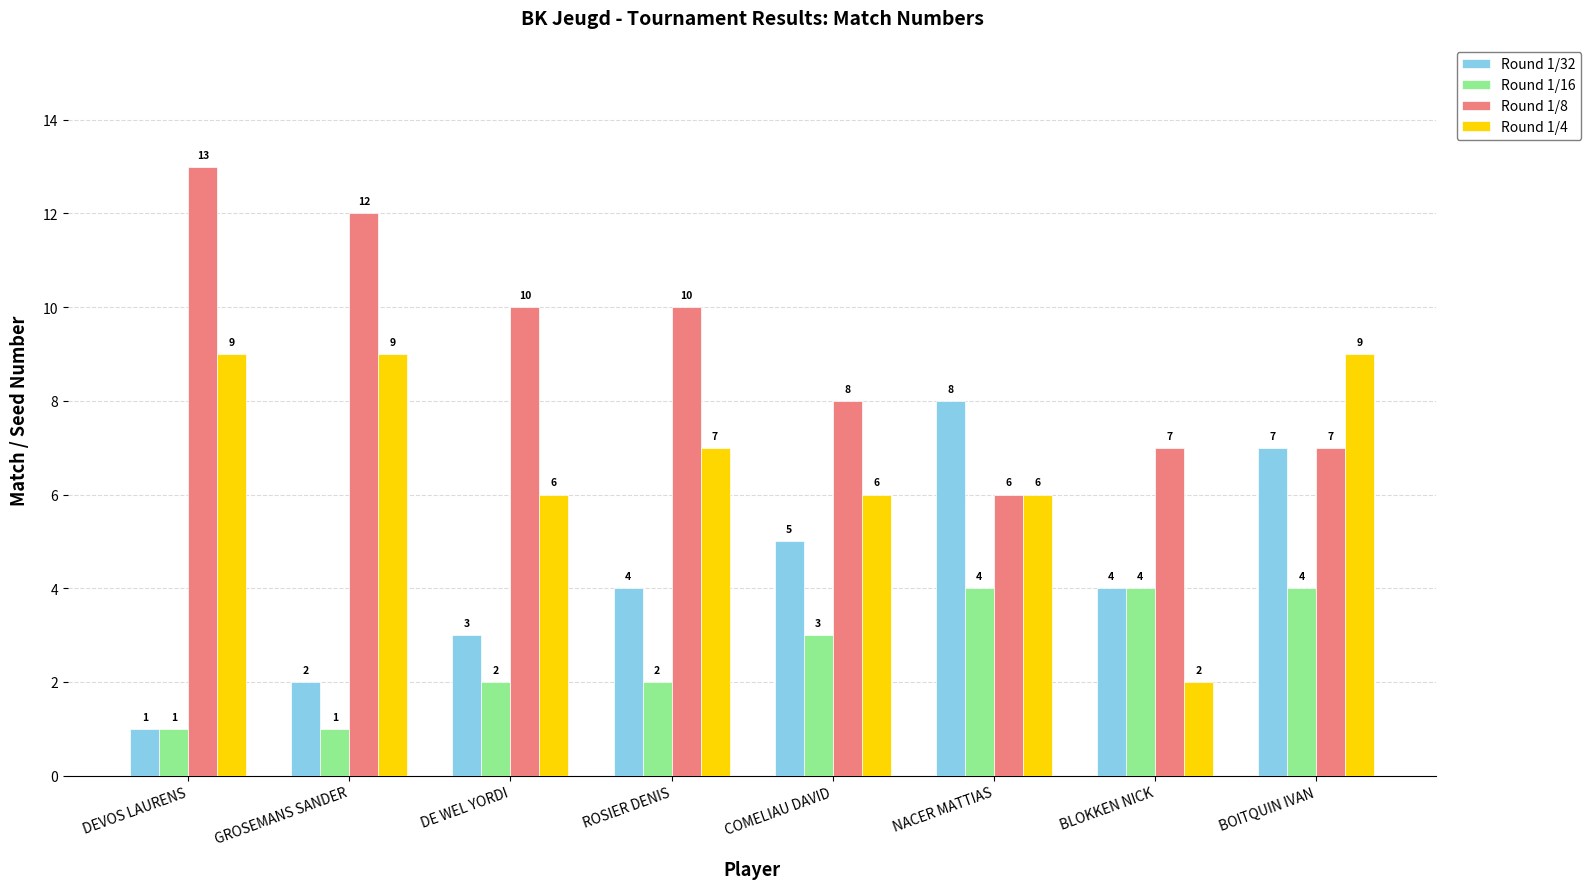

What is the difference between the maximum and minimum values in the Round 1/8 series?

7